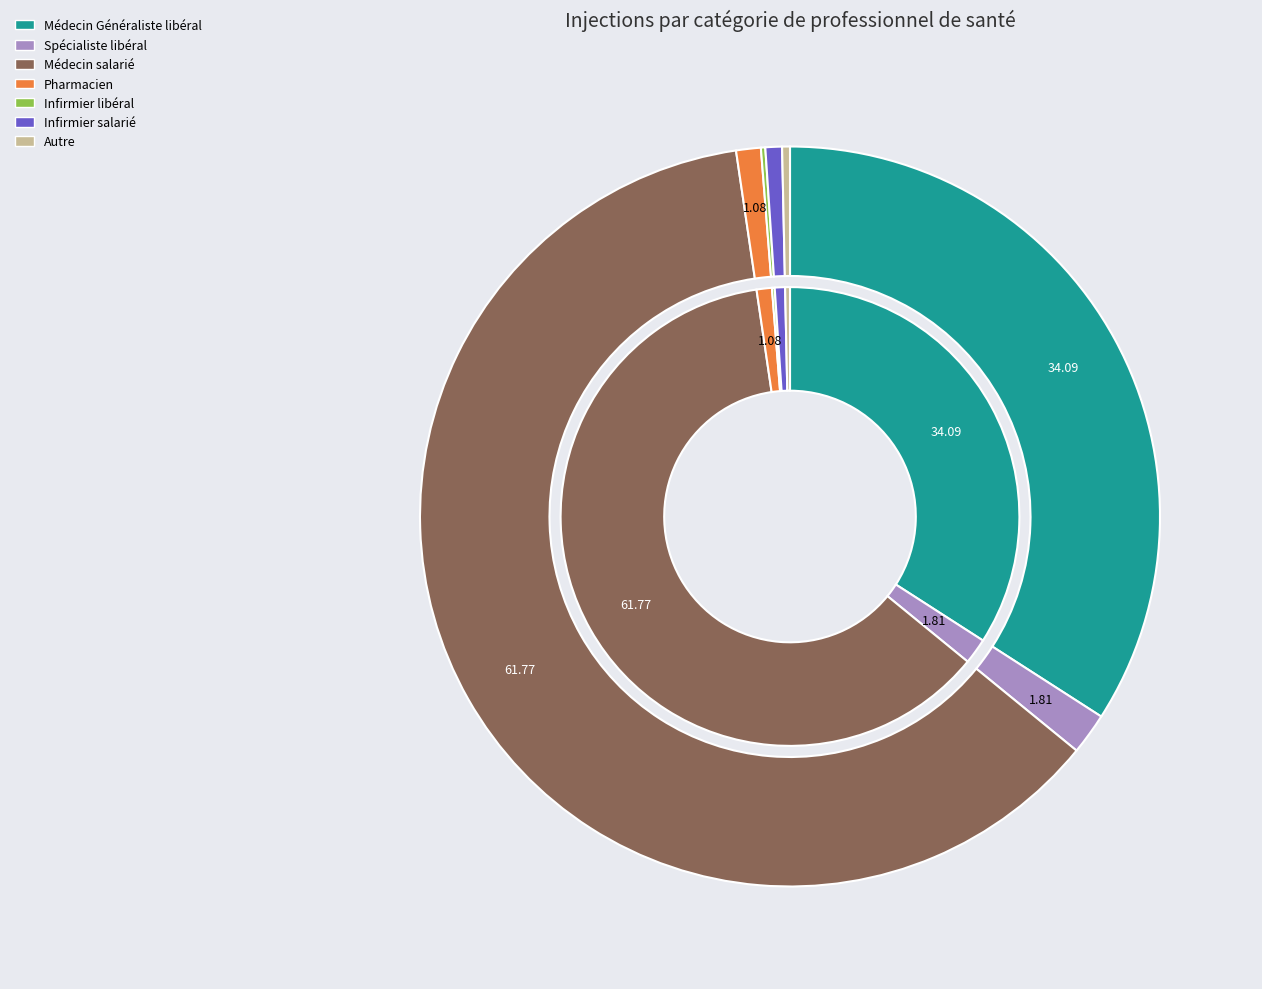

To the nearest percent, what is the difference between the Médecin Généraliste libéral and Infirmier salarié slice percentages?

33%